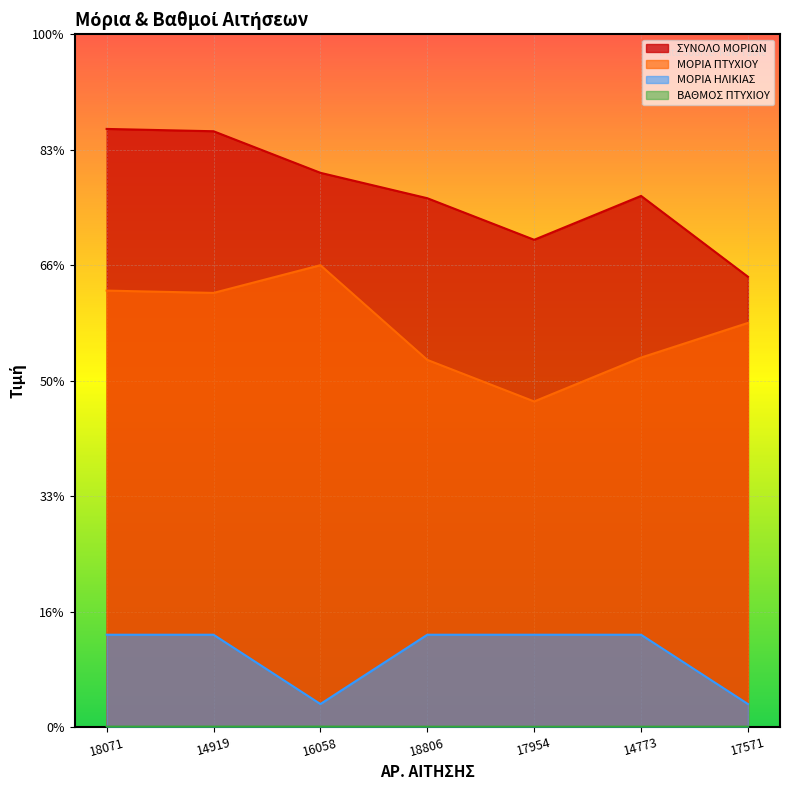

Does the chart display data point markers on the line(s)?

No